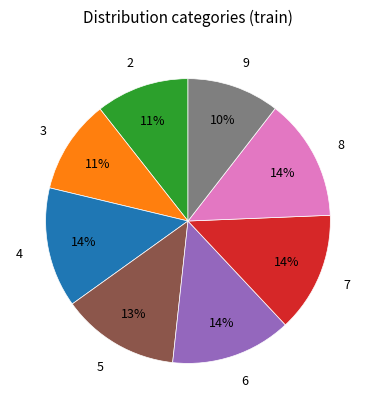

Does any single category account for the majority?

No